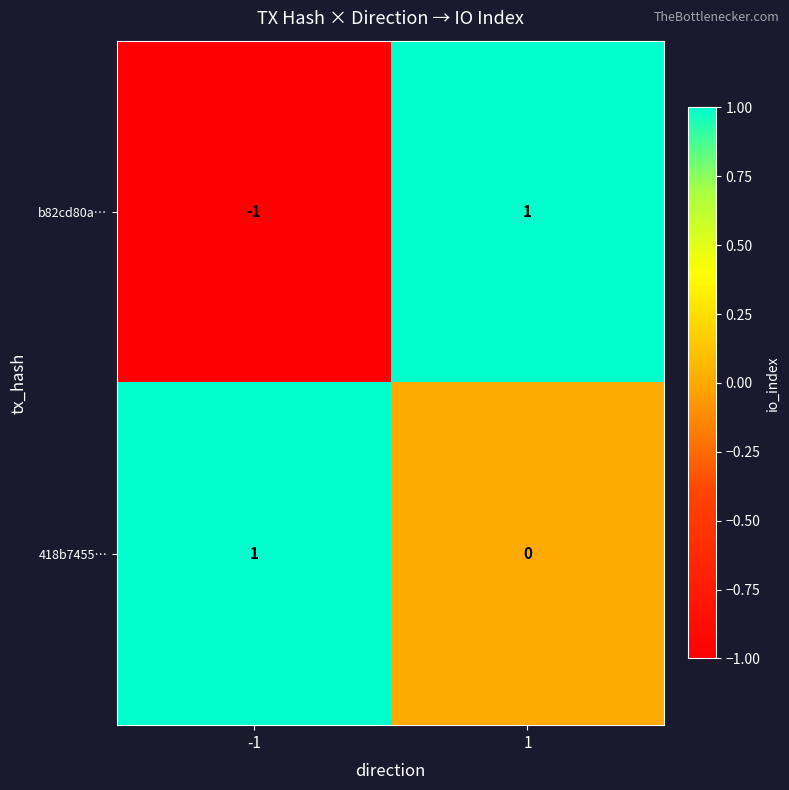

Which series has the largest range (max minus min)?

b82cd80a…